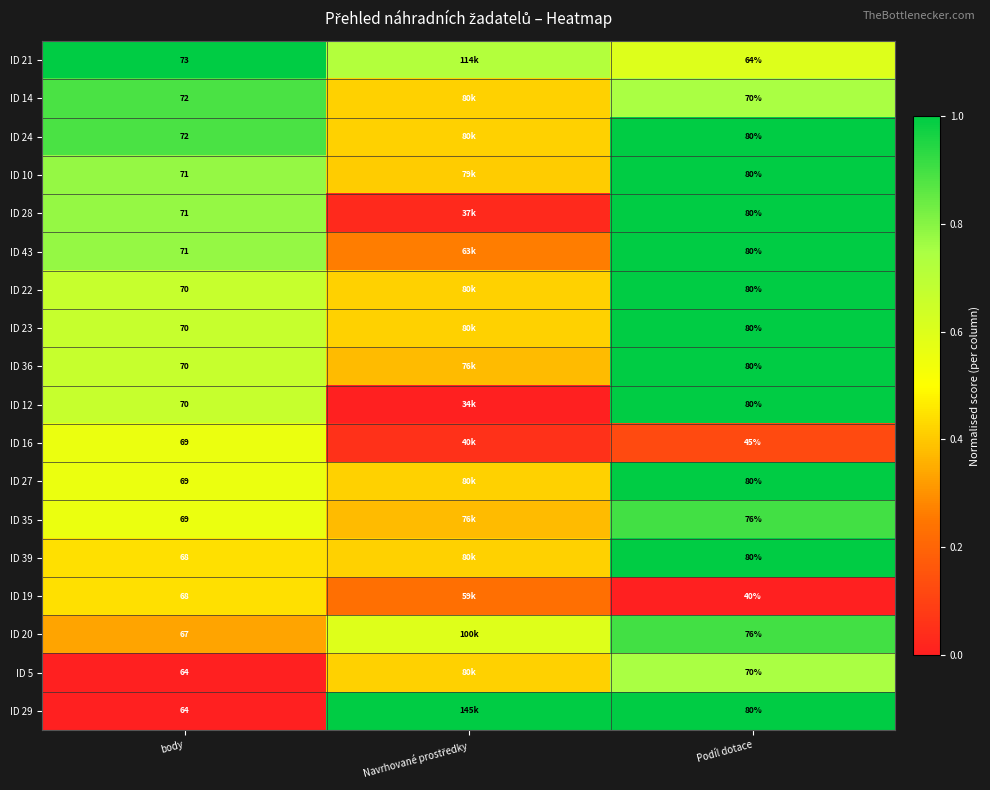

True or false: ID 22 has a value of 0.2 at Navrhované prostředky.

False